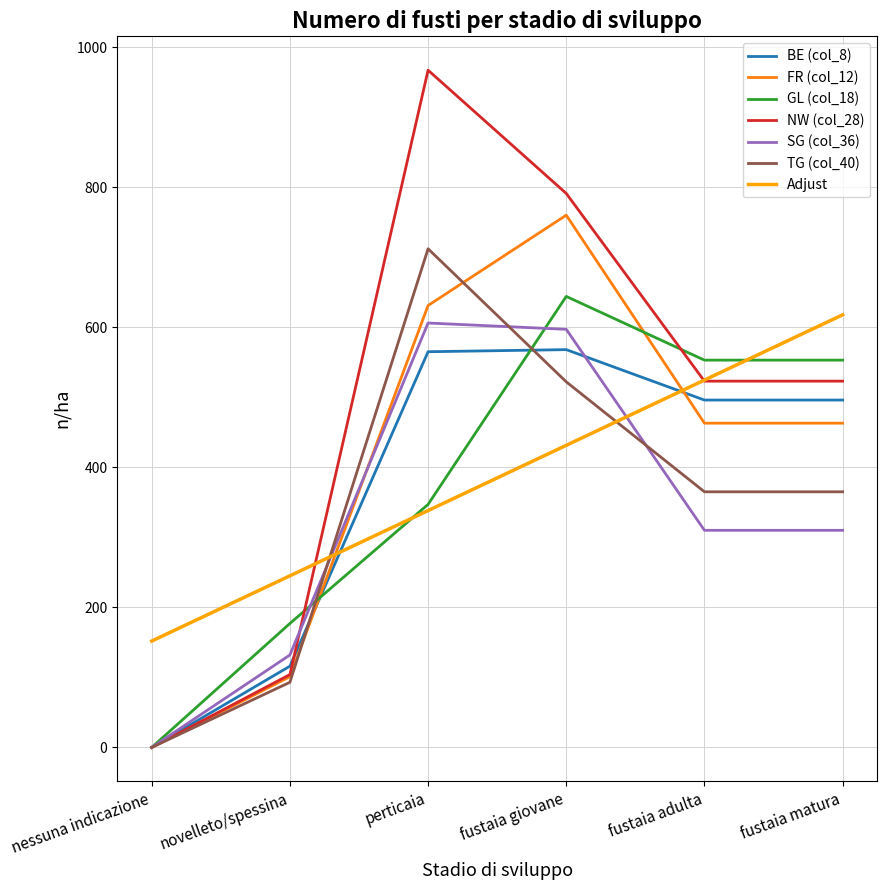

Between novelleto/spessina and fustaia matura, which series saw the biggest shift?

NW (col_28)